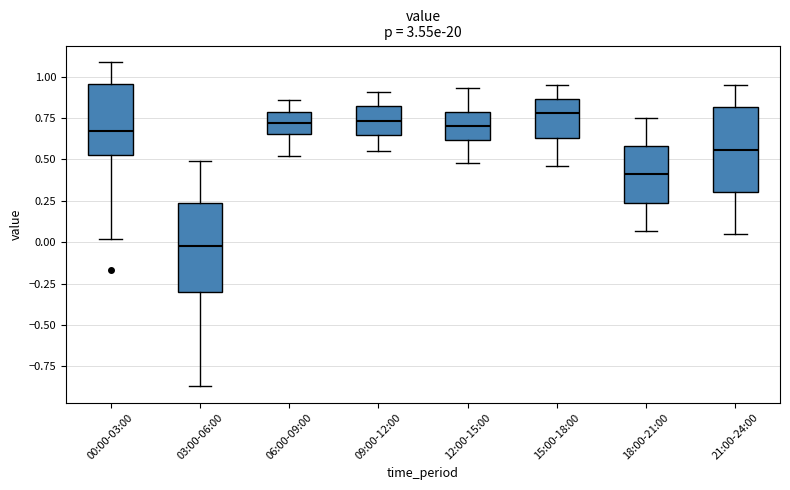

Reading left to right, read every box against the y-axis: the position of its median line, the range the box covers, and the ends of its whiskers. The values are not printed on the chart, so give them approximately, as read against the axis.

00:00-03:00: median 0.65, box 0.55 to 0.95, whiskers 0.00 to 1.10
03:00-06:00: median 0.00, box -0.30 to 0.25, whiskers -0.85 to 0.50
06:00-09:00: median 0.70, box 0.65 to 0.80, whiskers 0.50 to 0.85
09:00-12:00: median 0.75, box 0.65 to 0.85, whiskers 0.55 to 0.90
12:00-15:00: median 0.70, box 0.60 to 0.80, whiskers 0.50 to 0.95
15:00-18:00: median 0.80, box 0.65 to 0.85, whiskers 0.45 to 0.95
18:00-21:00: median 0.40, box 0.25 to 0.60, whiskers 0.05 to 0.75
21:00-24:00: median 0.55, box 0.30 to 0.80, whiskers 0.05 to 0.95